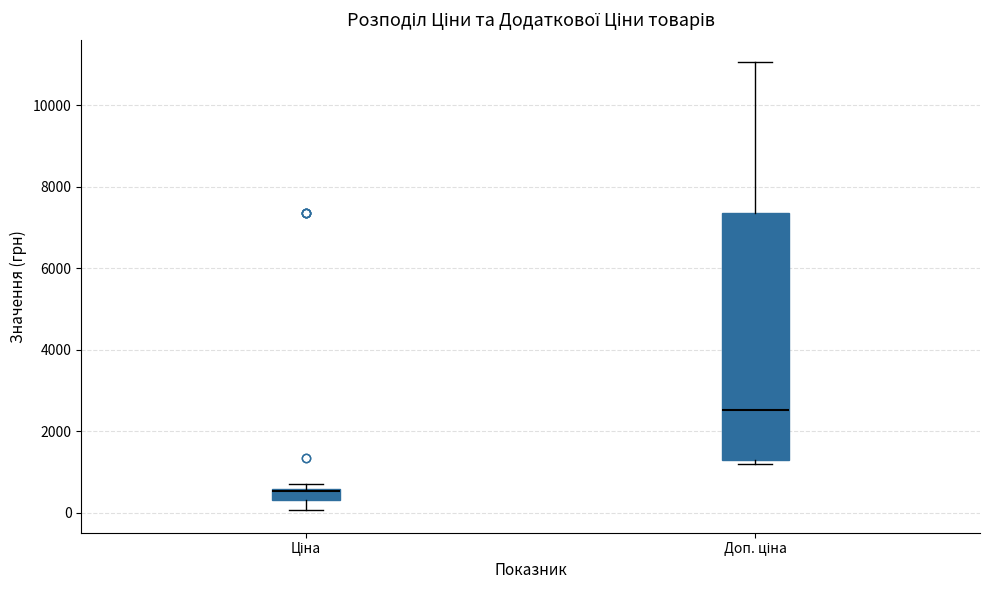

Where does the lower whisker of the box for Ціна end on the y-axis? The values are not printed on the chart, so give them approximately, as read against the axis.

0